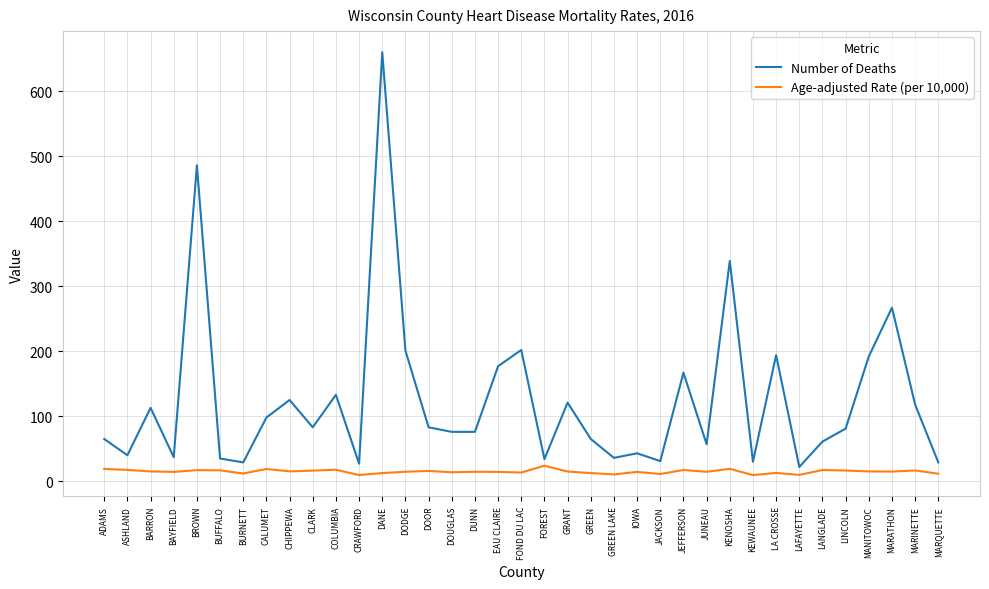

What is the average value of the Age-adjusted Rate (per 10,000) series?

14.9